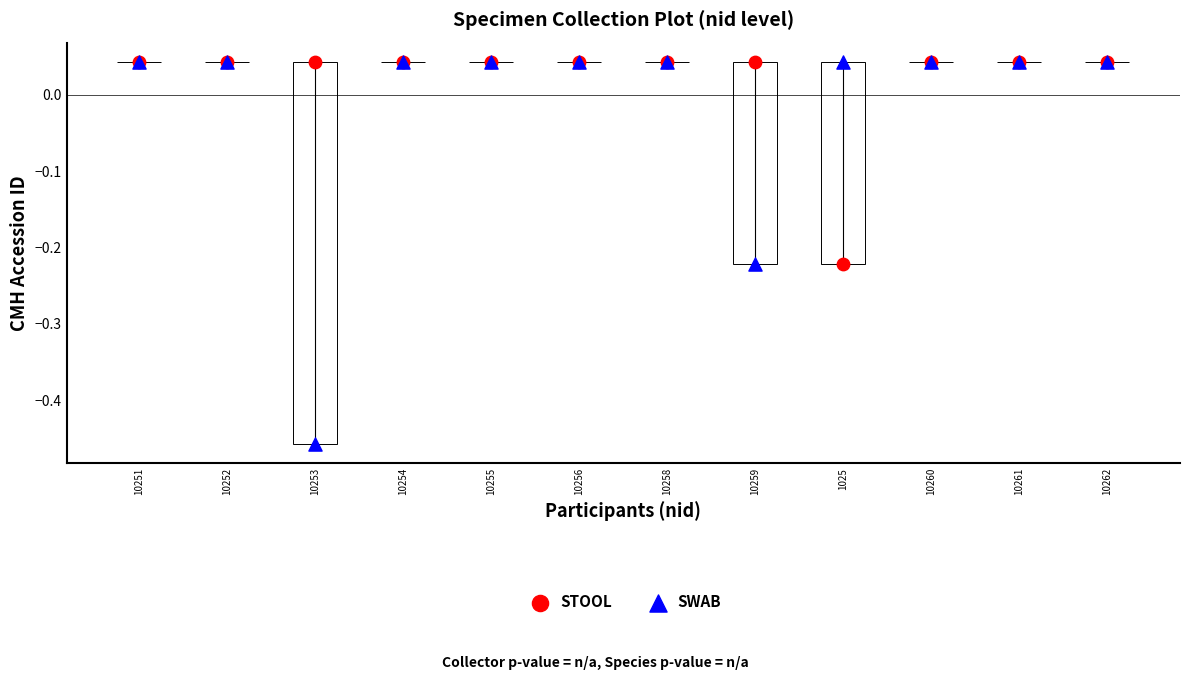

Which series reaches the minimum Y coordinate?

SWAB